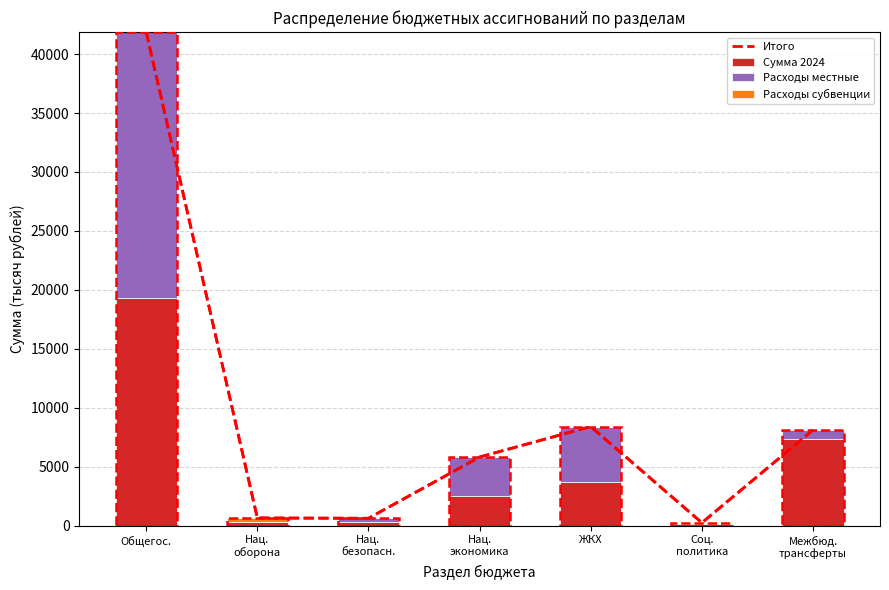

List the series in order of their peak value, lowest first.

Расходы субвенции, Сумма 2024, Расходы местные, Итого